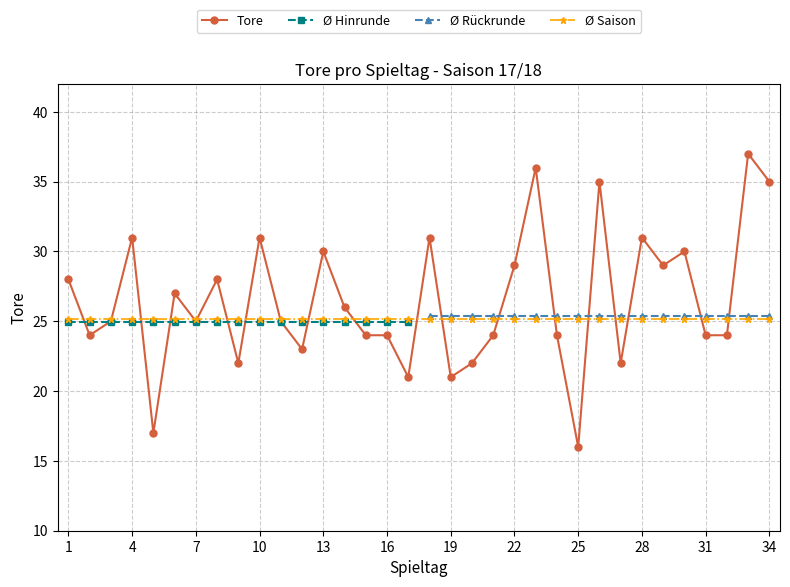

Count the number of values greater than 25.

16